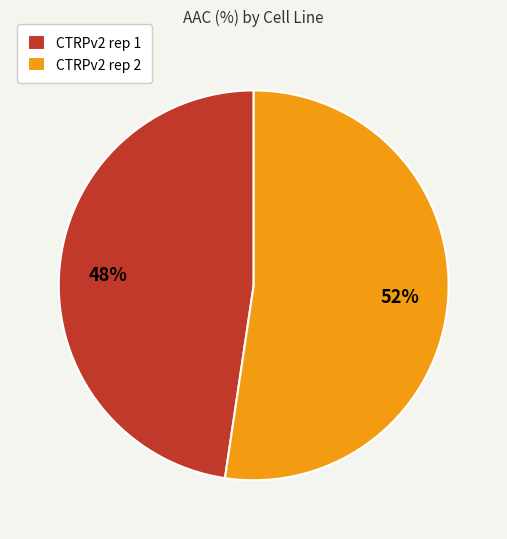

How many slices are in this pie chart?

2